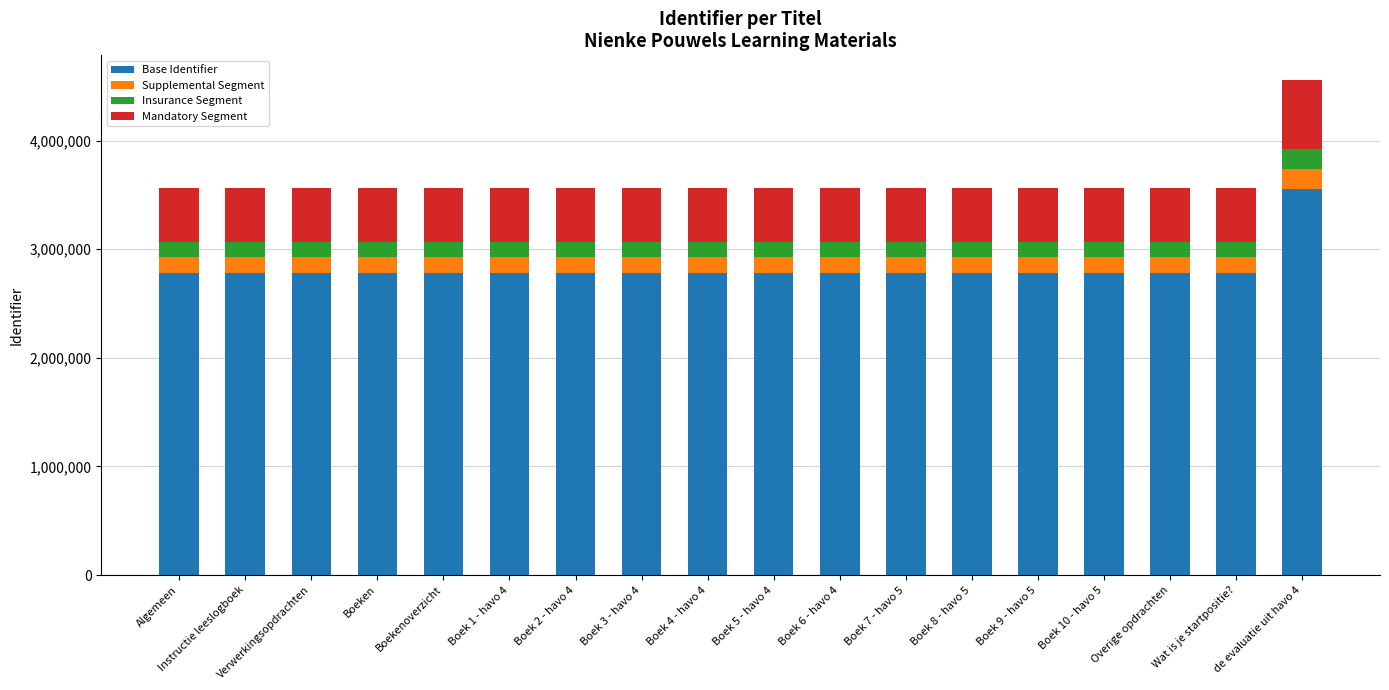

What are all the series names shown in the legend?

Base Identifier, Supplemental Segment, Insurance Segment, Mandatory Segment